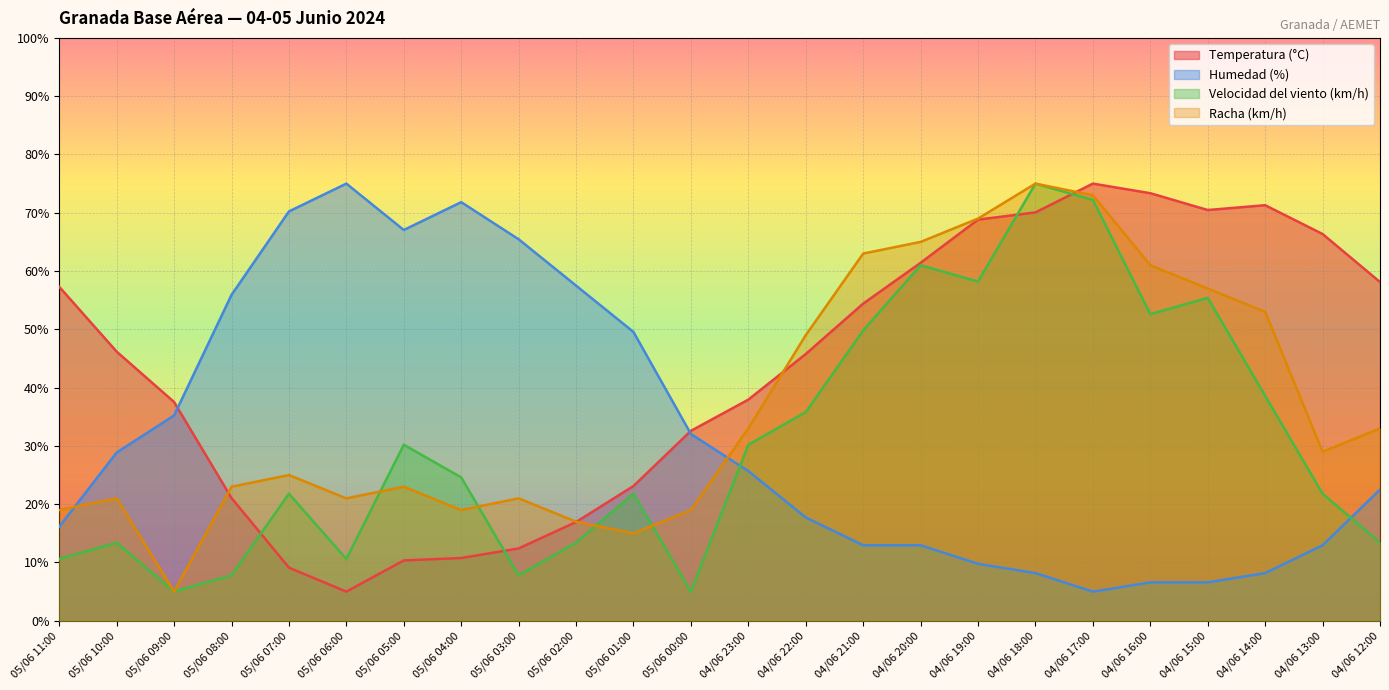

Reading left to right, extract all data points from this chart.

Temperatura (°C): 05/06 11:00=57.3	05/06 10:00=46.2	05/06 09:00=37.5	05/06 08:00=21.1	05/06 07:00=9.1	05/06 06:00=5.0	05/06 05:00=10.4	05/06 04:00=10.8	05/06 03:00=12.4	05/06 02:00=16.9	05/06 01:00=23.1	05/06 00:00=32.6	04/06 23:00=37.9	04/06 22:00=45.8	04/06 21:00=54.4	04/06 20:00=61.4	04/06 19:00=68.8	04/06 18:00=70.1	04/06 17:00=75.0	04/06 16:00=73.4	04/06 15:00=70.5	04/06 14:00=71.3	04/06 13:00=66.4	04/06 12:00=58.1
Humedad (%): 05/06 11:00=16.1	05/06 10:00=28.9	05/06 09:00=35.2	05/06 08:00=55.9	05/06 07:00=70.2	05/06 06:00=75.0	05/06 05:00=67.0	05/06 04:00=71.8	05/06 03:00=65.5	05/06 02:00=57.5	05/06 01:00=49.5	05/06 00:00=32.0	04/06 23:00=25.7	04/06 22:00=17.7	04/06 21:00=13.0	04/06 20:00=13.0	04/06 19:00=9.8	04/06 18:00=8.2	04/06 17:00=5.0	04/06 16:00=6.6	04/06 15:00=6.6	04/06 14:00=8.2	04/06 13:00=13.0	04/06 12:00=22.5
Velocidad del viento (km/h): 05/06 11:00=10.6	05/06 10:00=13.4	05/06 09:00=5.0	05/06 08:00=7.8	05/06 07:00=21.8	05/06 06:00=10.6	05/06 05:00=30.2	05/06 04:00=24.6	05/06 03:00=7.8	05/06 02:00=13.4	05/06 01:00=21.8	05/06 00:00=5.0	04/06 23:00=30.2	04/06 22:00=35.8	04/06 21:00=49.8	04/06 20:00=61.0	04/06 19:00=58.2	04/06 18:00=75.0	04/06 17:00=72.2	04/06 16:00=52.6	04/06 15:00=55.4	04/06 14:00=38.6	04/06 13:00=21.8	04/06 12:00=13.4
Racha (km/h): 05/06 11:00=19.0	05/06 10:00=21.0	05/06 09:00=5.0	05/06 08:00=23.0	05/06 07:00=25.0	05/06 06:00=21.0	05/06 05:00=23.0	05/06 04:00=19.0	05/06 03:00=21.0	05/06 02:00=17.0	05/06 01:00=15.0	05/06 00:00=19.0	04/06 23:00=33.0	04/06 22:00=49.0	04/06 21:00=63.0	04/06 20:00=65.0	04/06 19:00=69.0	04/06 18:00=75.0	04/06 17:00=73.0	04/06 16:00=61.0	04/06 15:00=57.0	04/06 14:00=53.0	04/06 13:00=29.0	04/06 12:00=33.0